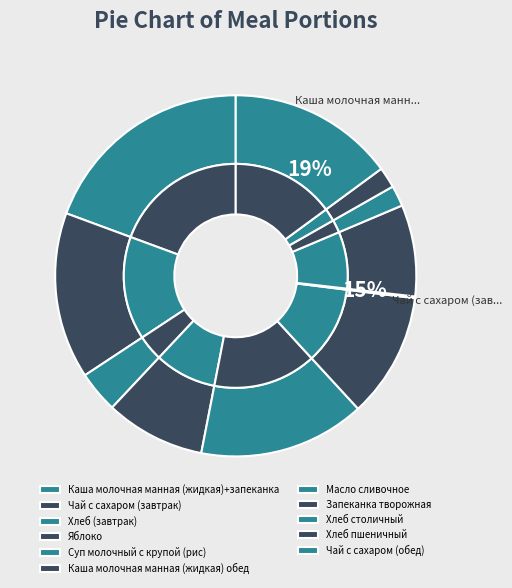

To the nearest percent, what portion does Каша молочная манная (жидкая) обед represent?

11%